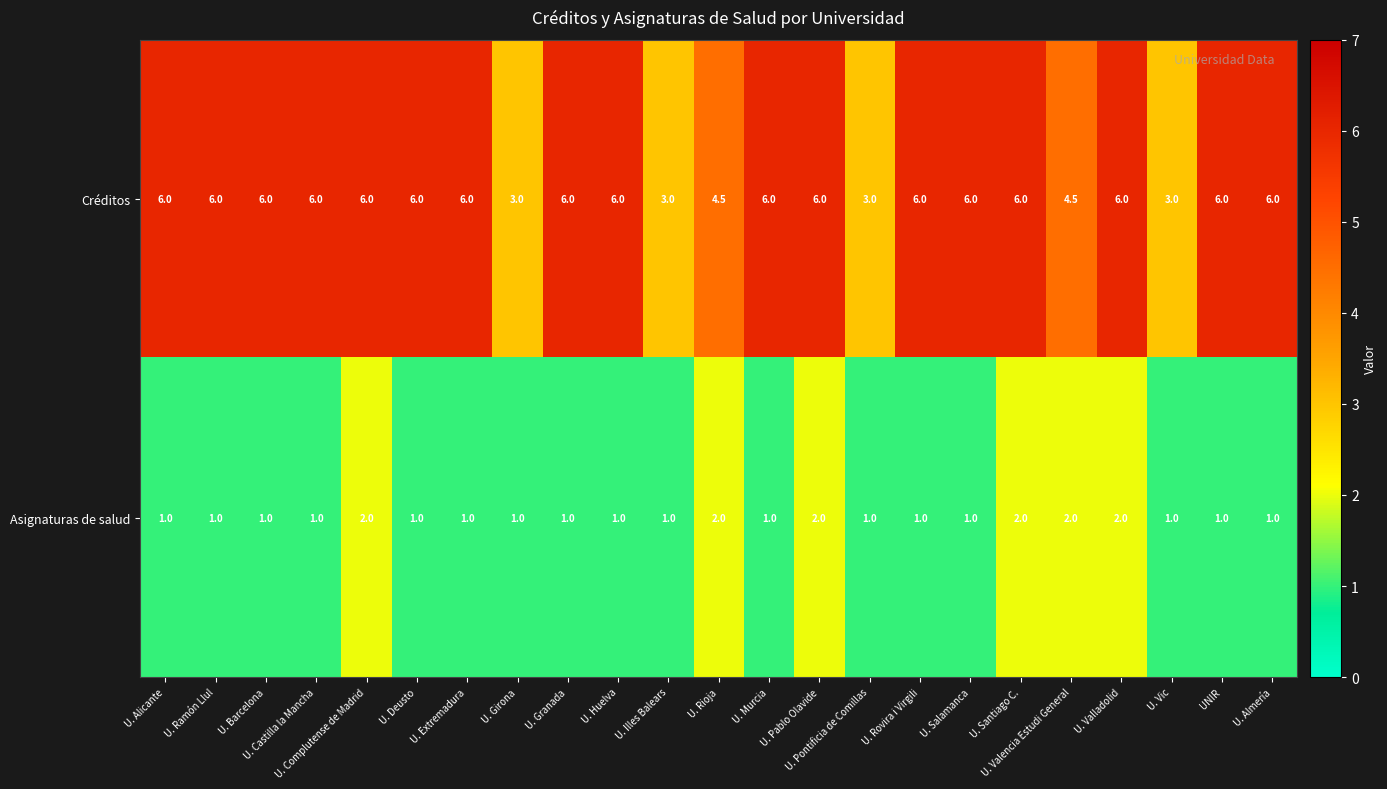

Count the number of categories in the chart.

23